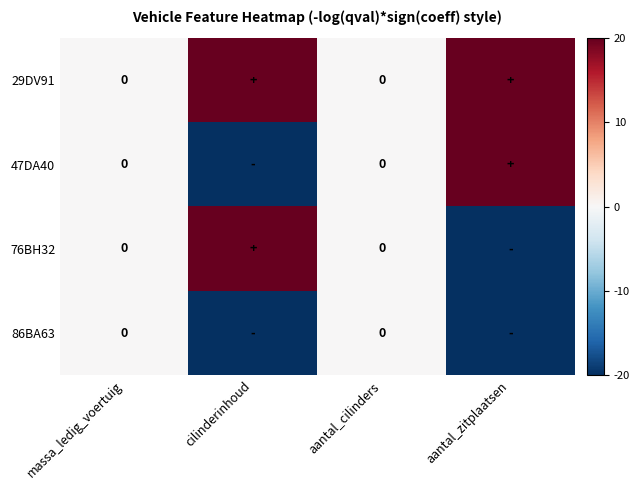

What is the difference between the 86BA63 values at massa_ledig_voertuig and cilinderinhoud?

20